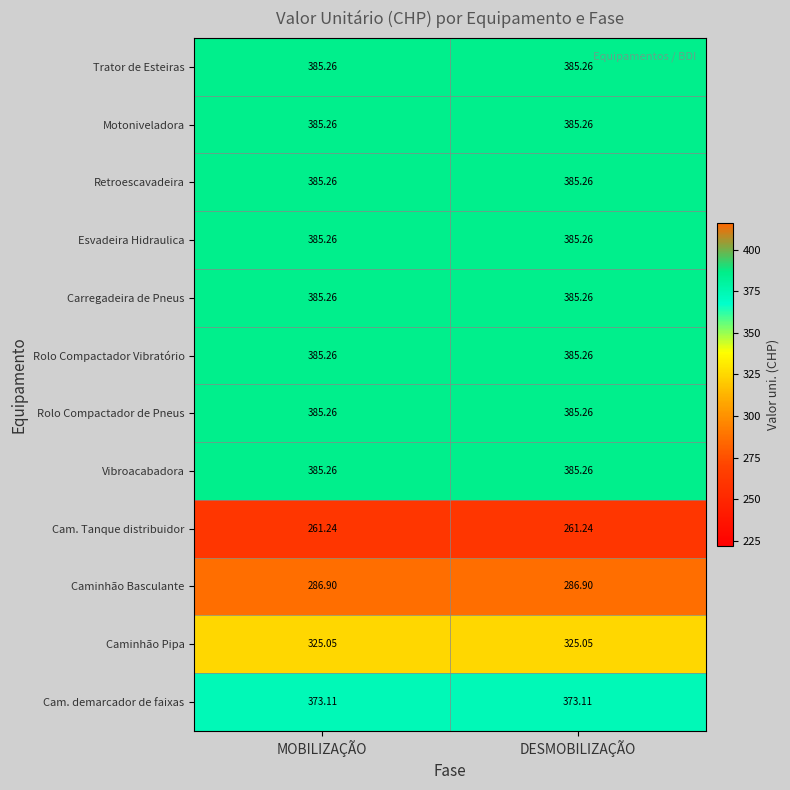

At how many categories does at least one series exceed 384?

2